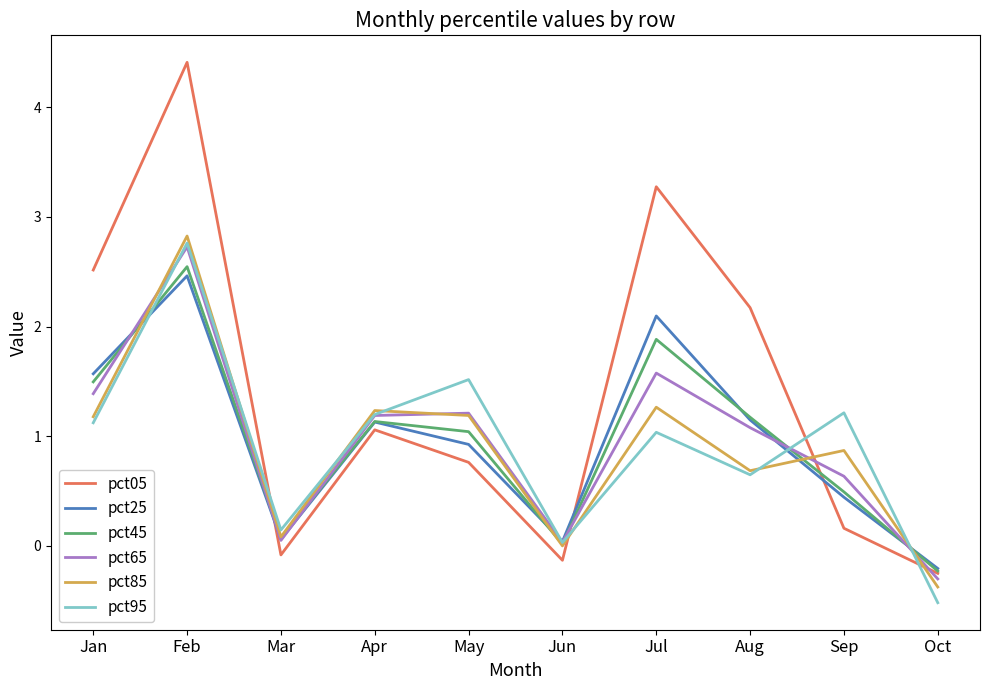

Where is the first local maximum for pct85?

Feb